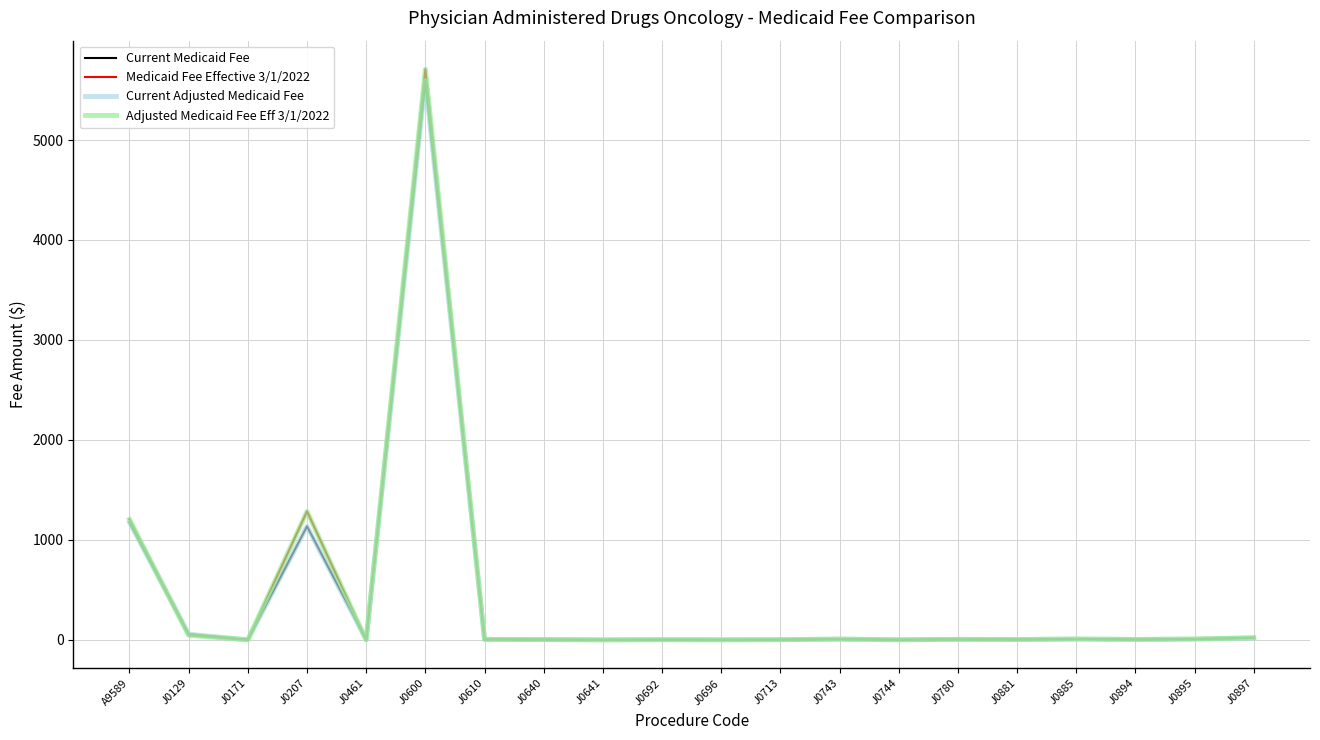

Which series ends up on top after the final intersection of Current Medicaid Fee and Current Adjusted Medicaid Fee?

Current Adjusted Medicaid Fee